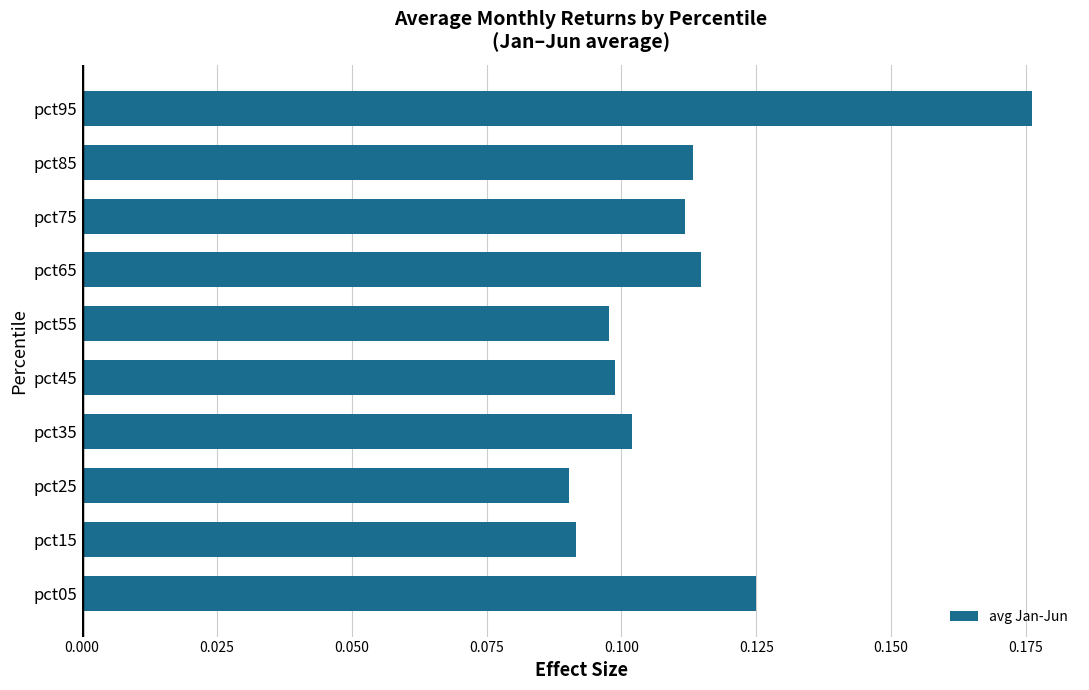

At which category does the chart reach its peak across all series?

pct95